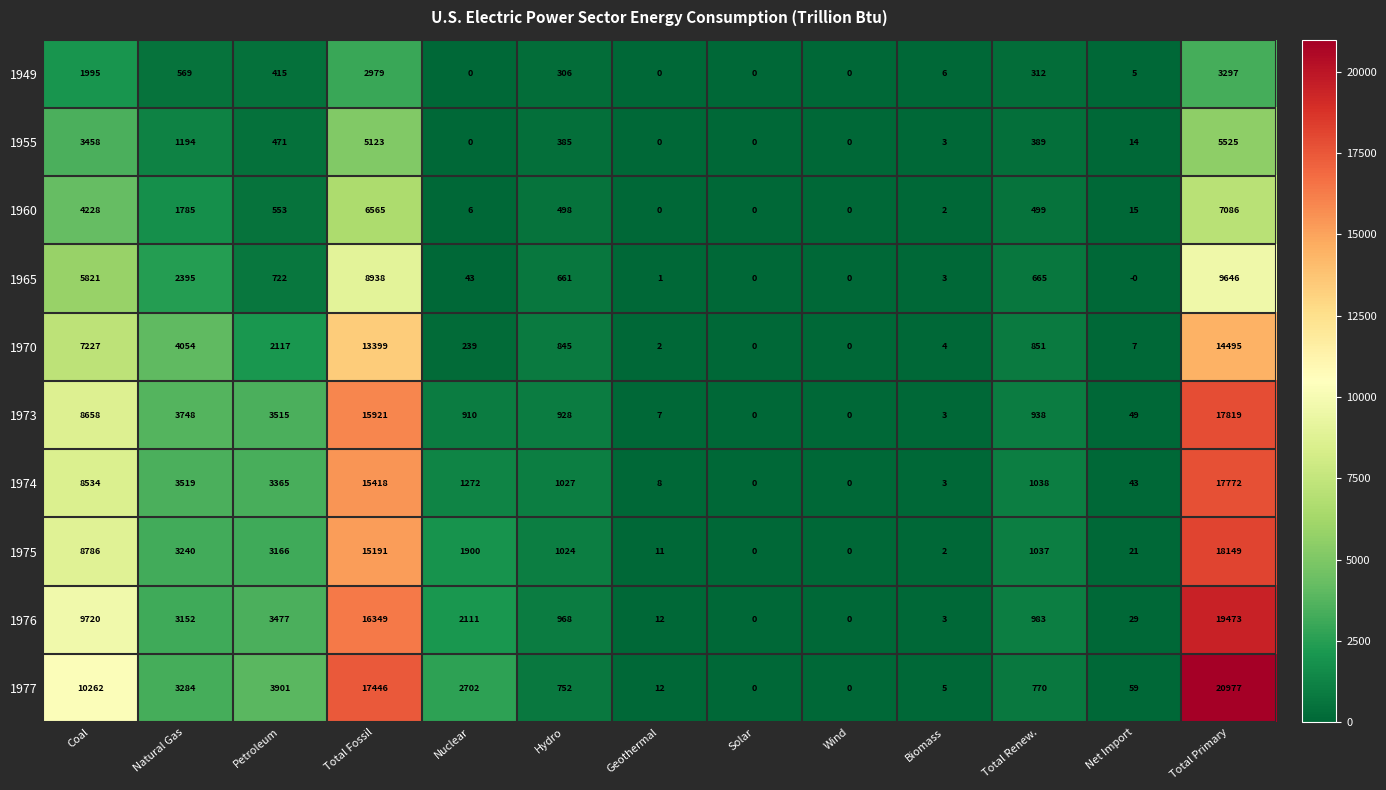

Which series changed the most between Total Fossil and Geothermal?

1977